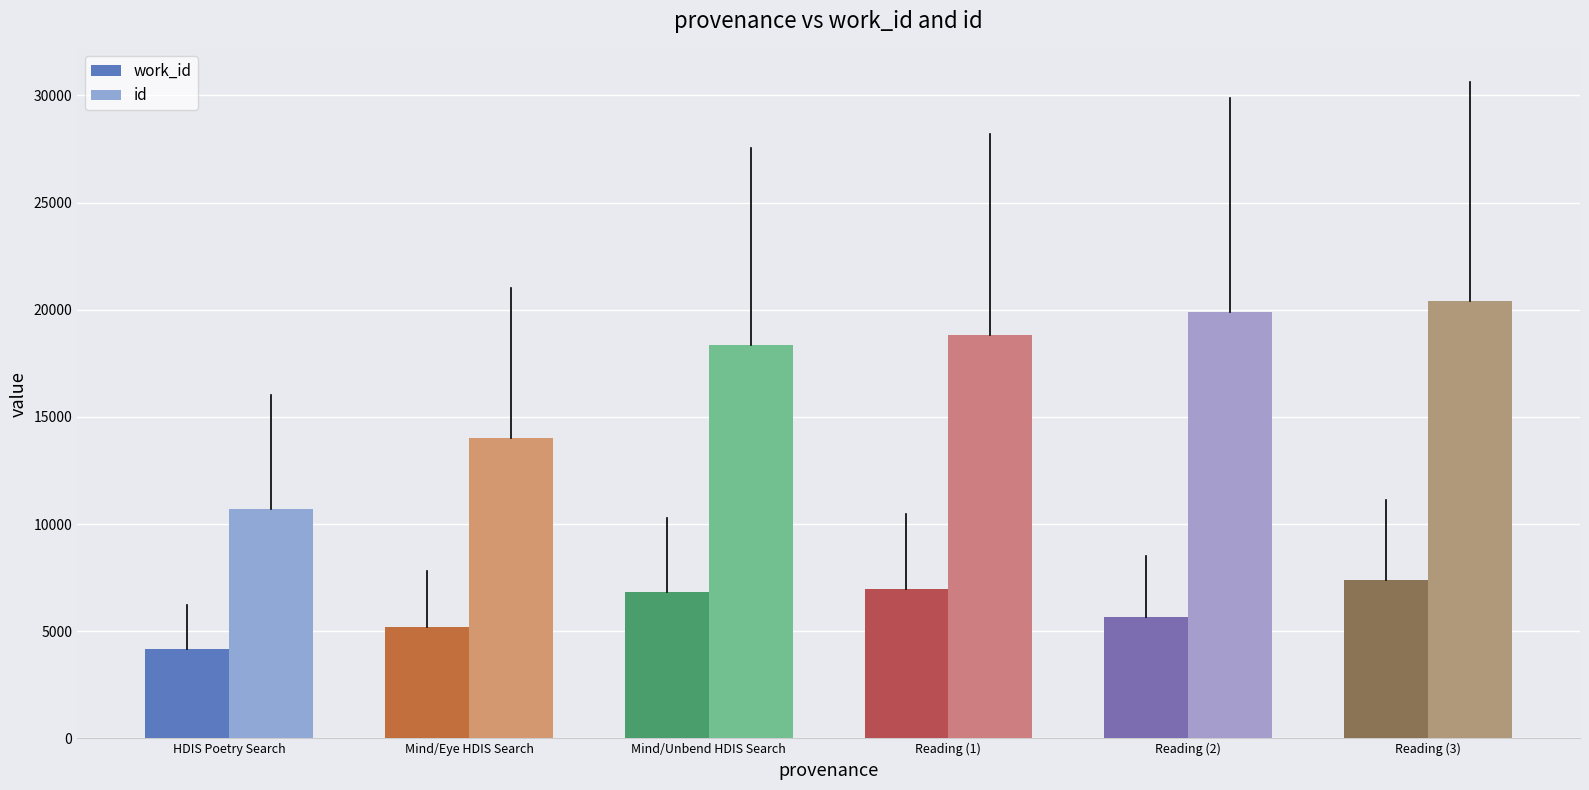

What is the sum of all id values?

102235